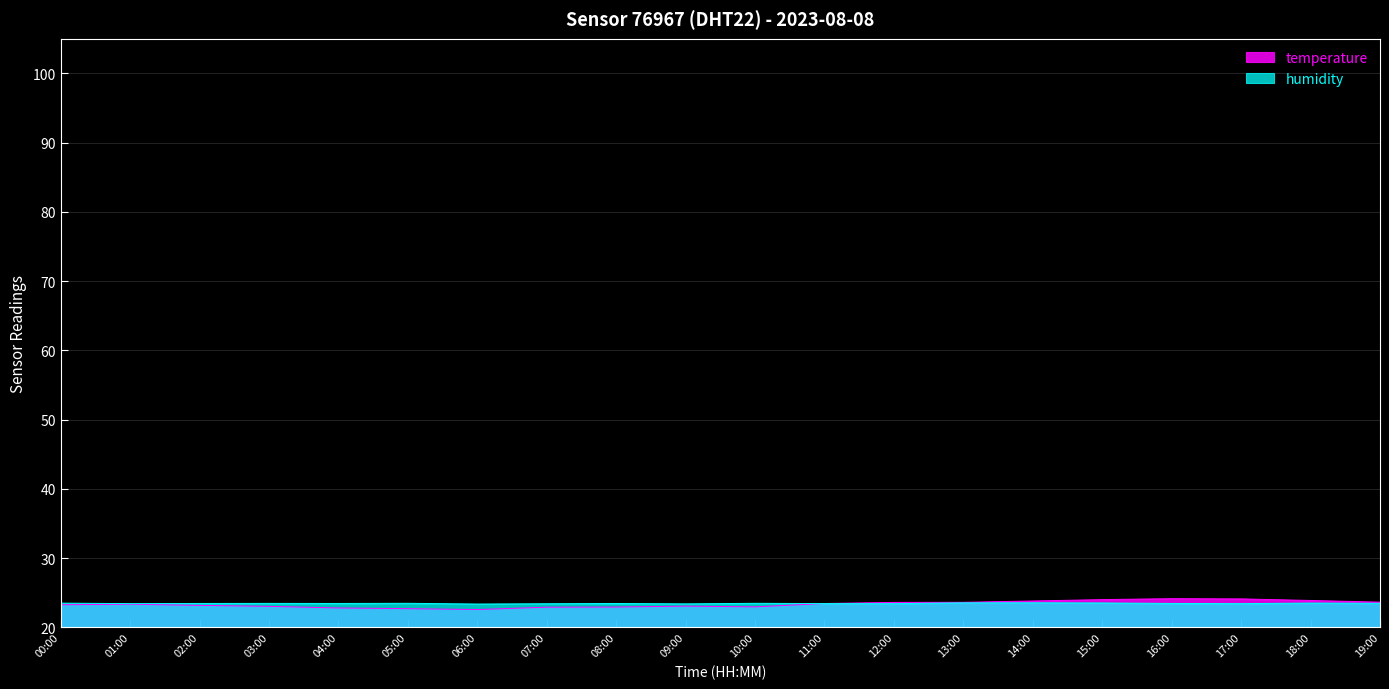

Which label corresponds to the largest value in the chart?

16:00